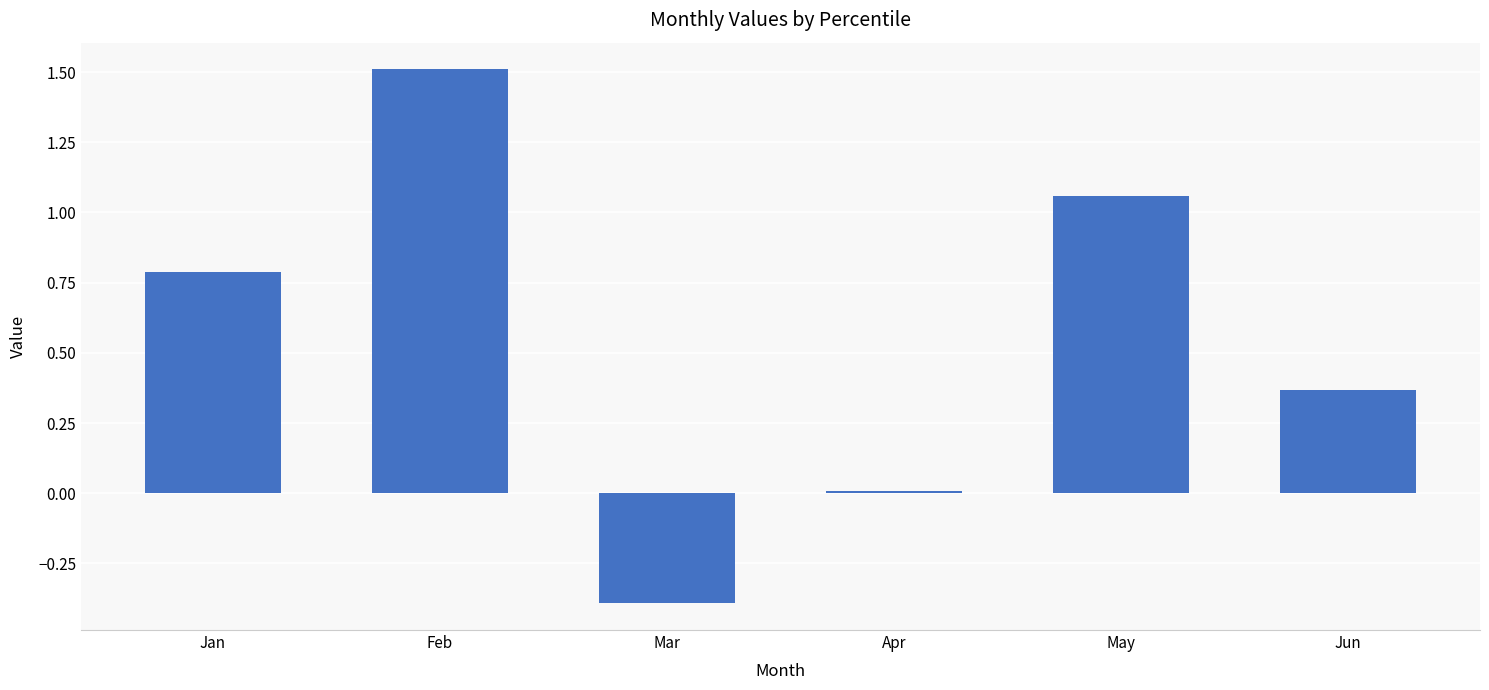

What is the sum of the values at Jan and Jun?

1.2